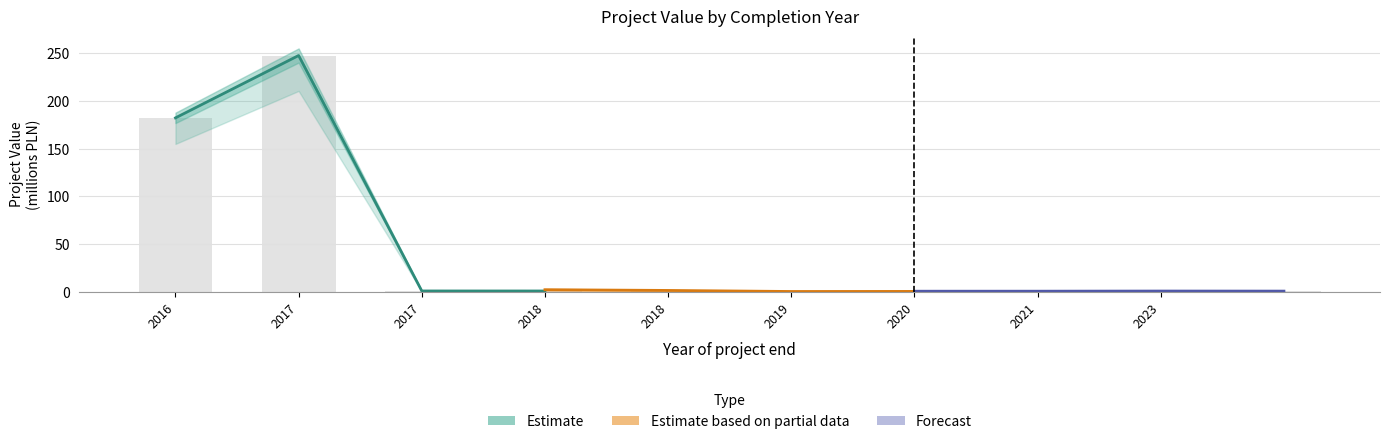

What is the difference between the second highest and second lowest values in the Forecast series?

0.1